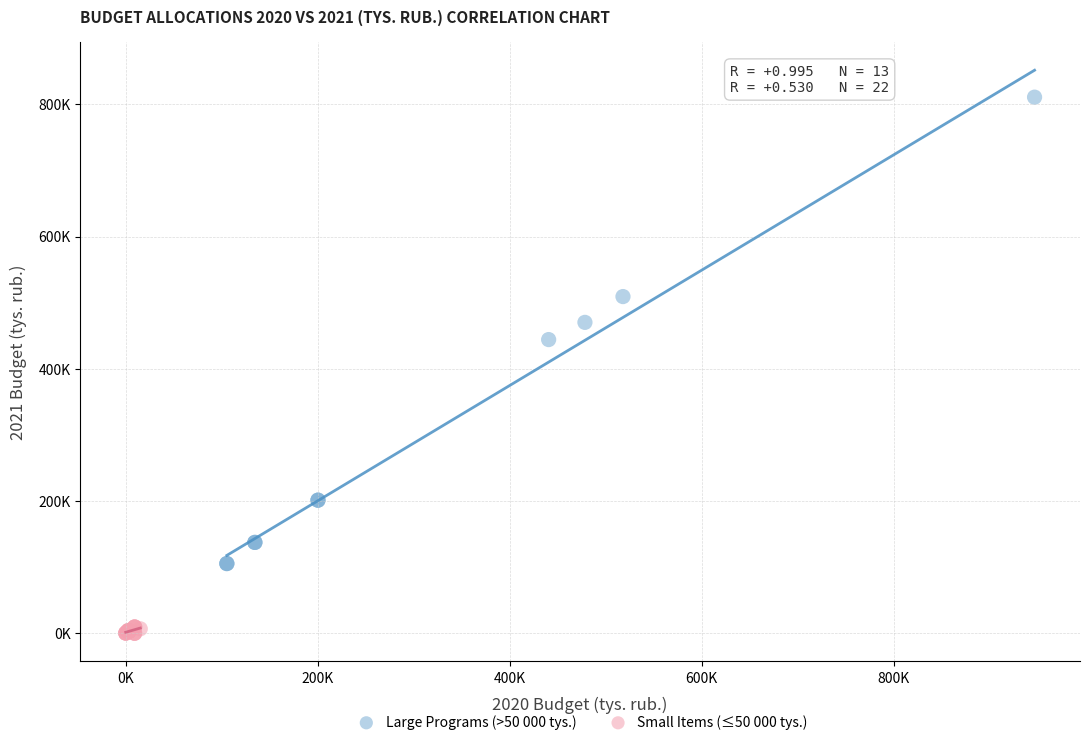

Which series contains the highest Y value?

Large Programs (>50 000 tys.)